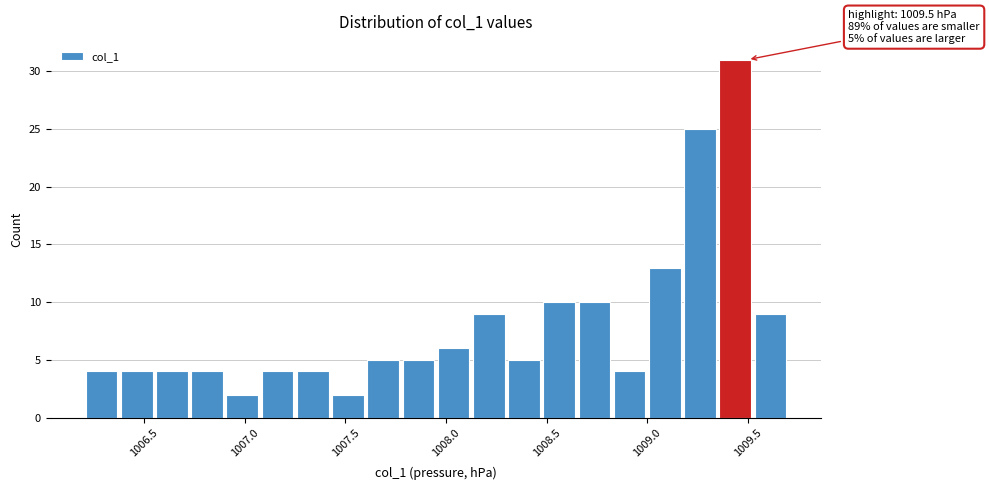

Read against the x-axis, roughly where is the centre of the tallest bar?

1009.45